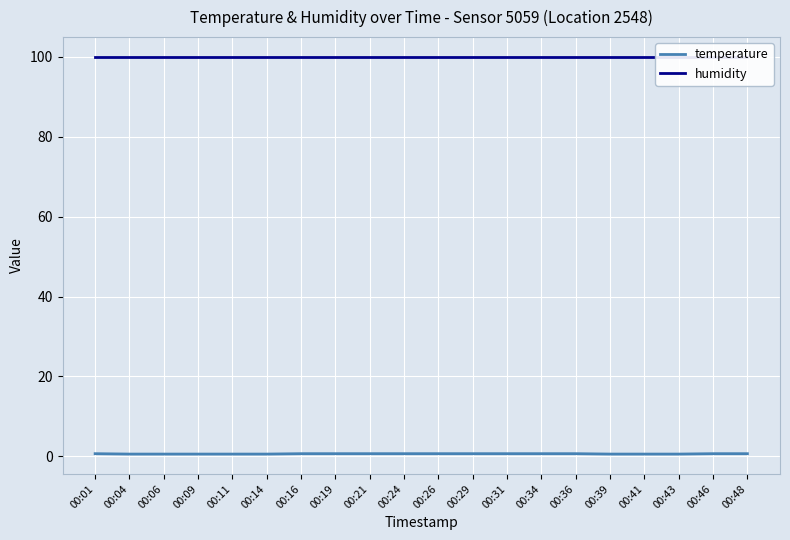

True or false: temperature and humidity cross at least once.

False